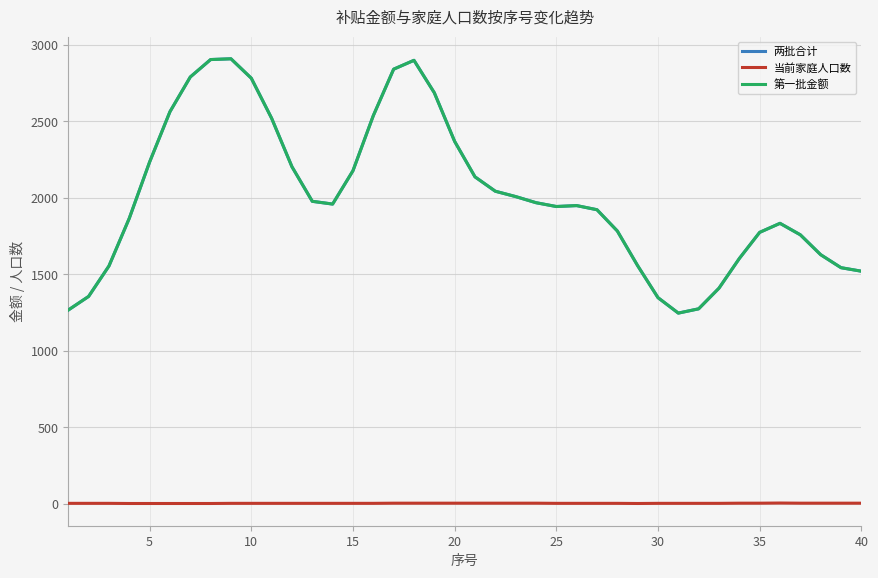

At which label does 两批合计 first exceed 1960?

5